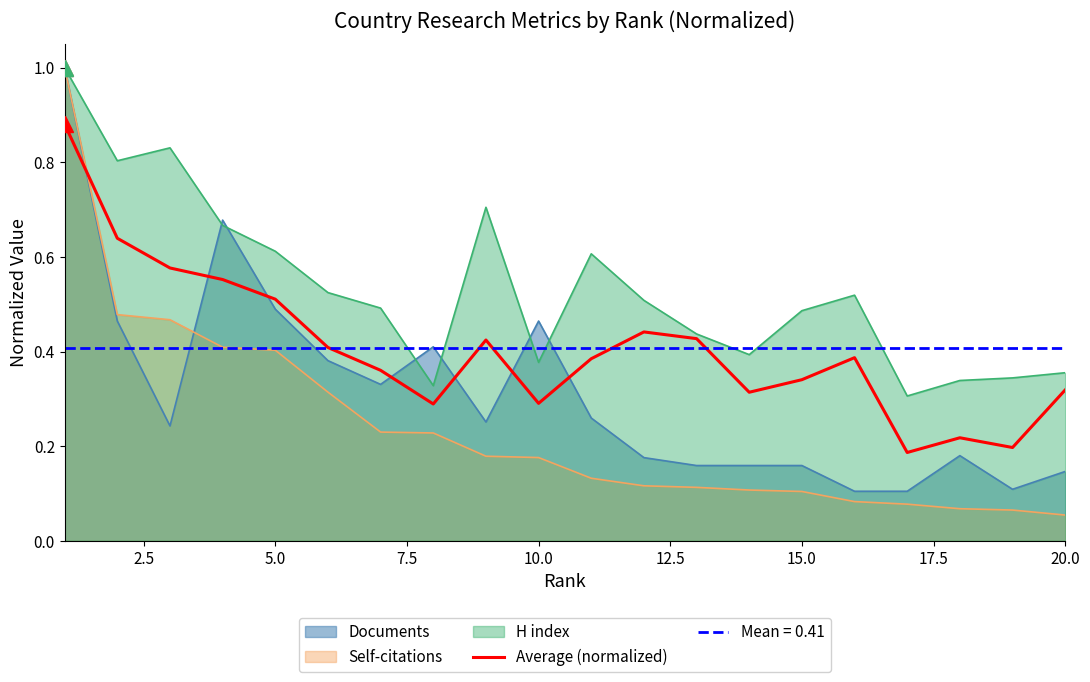

What is the average value?

0.4